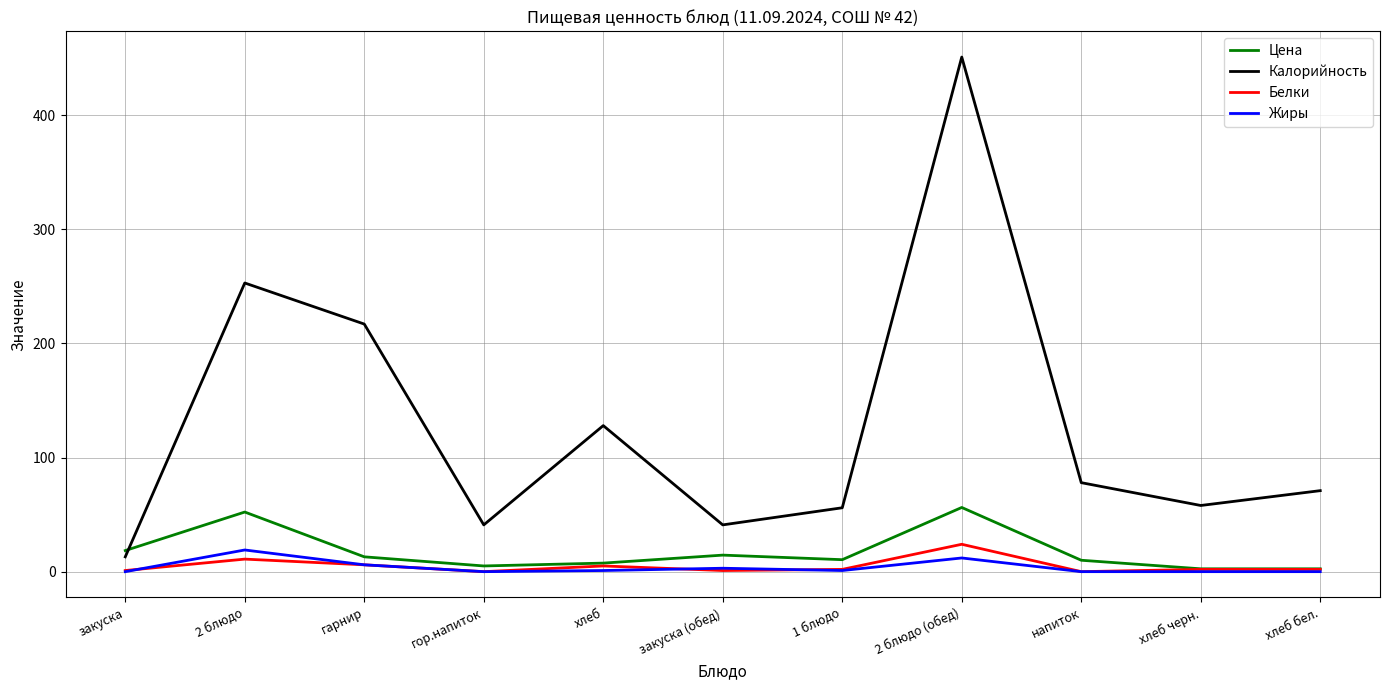

Is the value of Белки at 2 блюдо greater than the value of Калорийность at 2 блюдо (обед)?

No